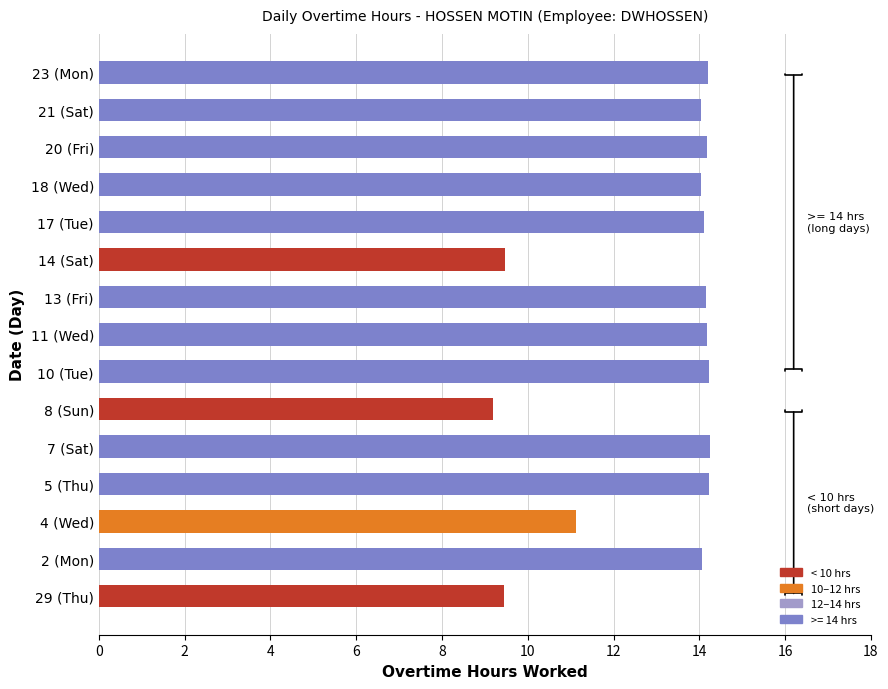

What is the smallest value displayed?

9.2